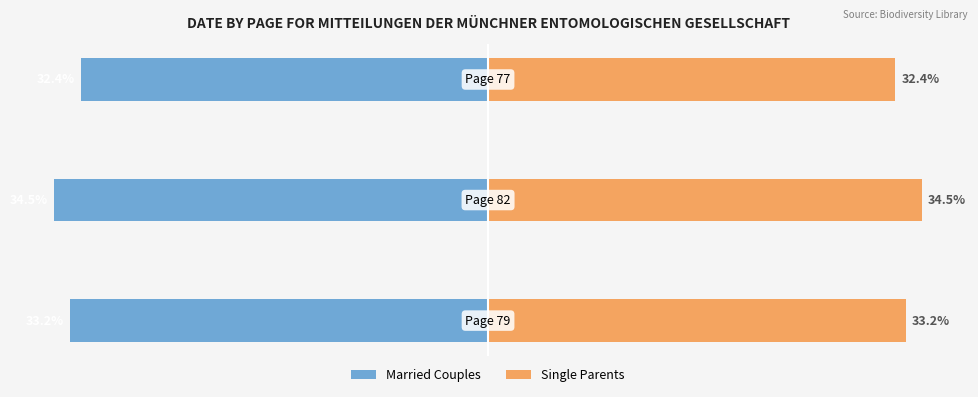

Are the bars grouped side by side (vs. stacked)?

Yes